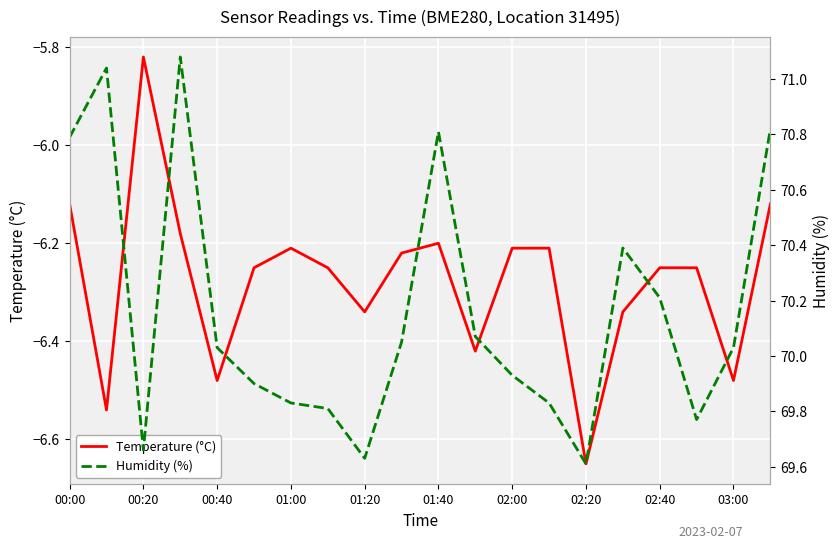

At which label does Temperature (°C) reach its minimum?

02:20